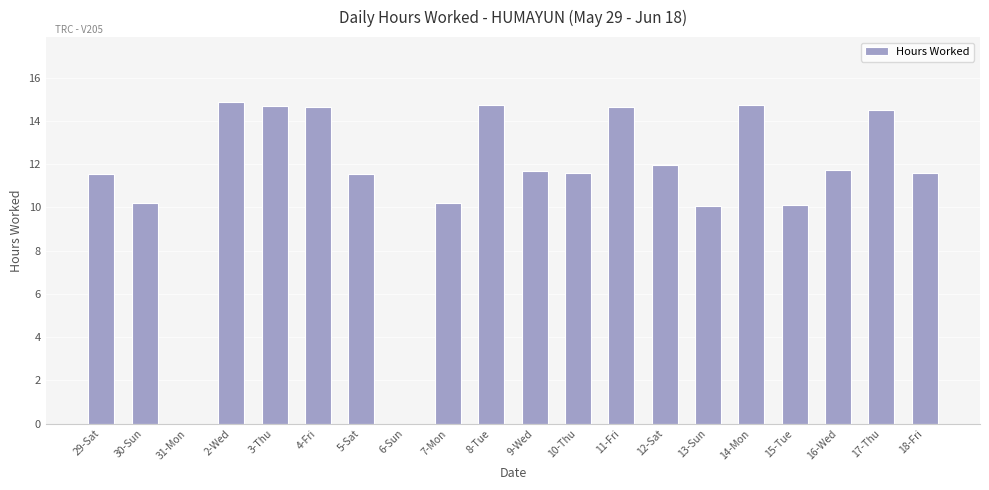

What is the maximum value shown in the chart?

14.9